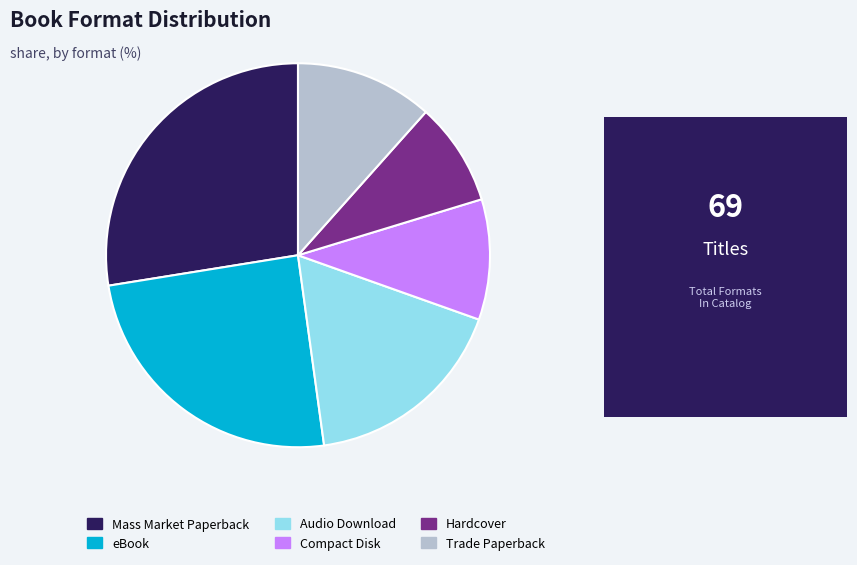

Which has a higher value, Trade Paperback or Compact Disk?

Trade Paperback